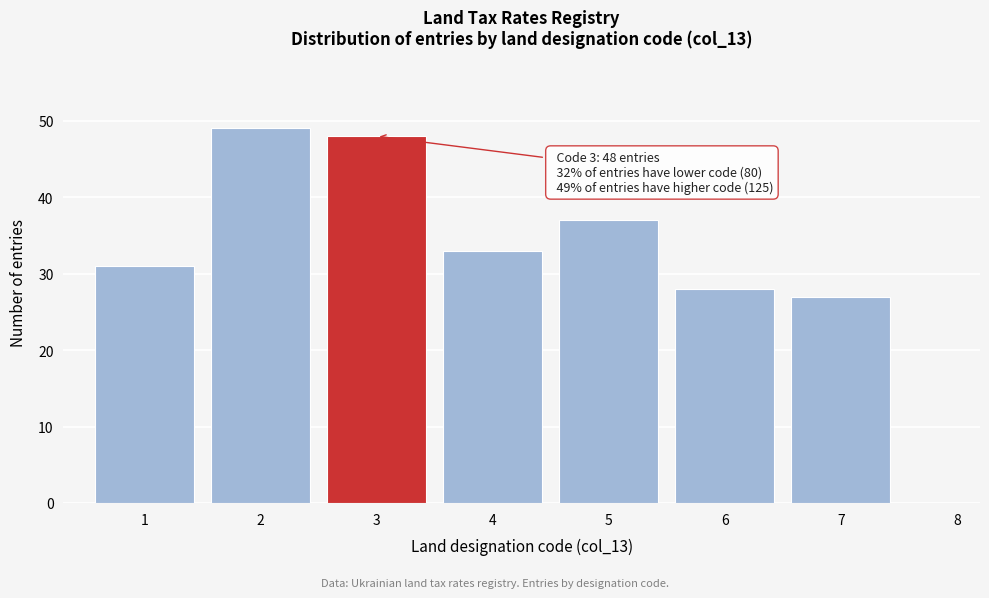

Reading left to right, extract all data points from this chart.

1=31	2=49	3=48	4=33	5=37	6=28	7=27	8=0